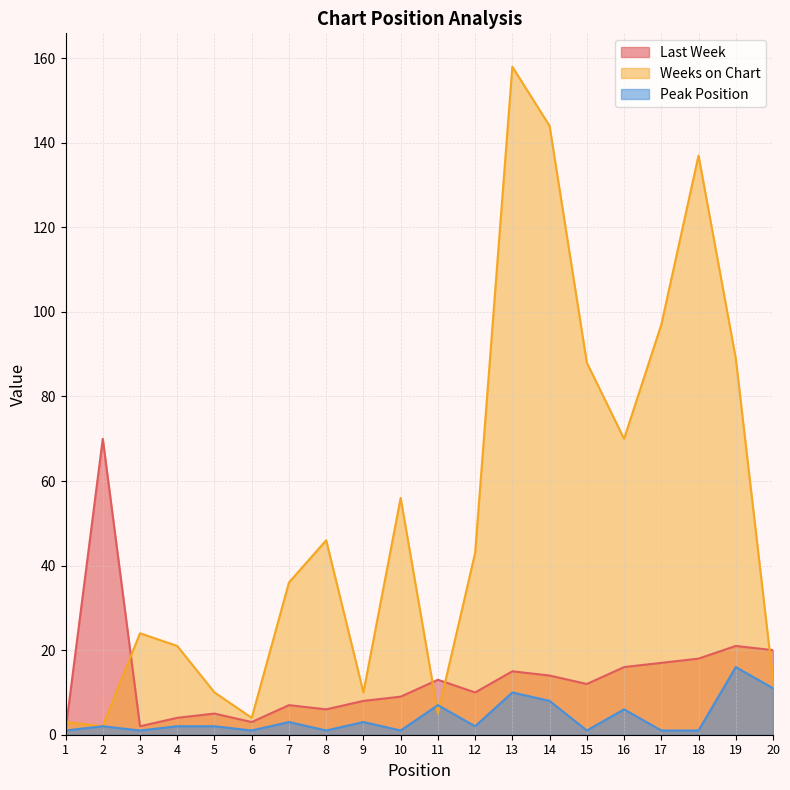

List the series in order of their overall mean, highest first.

Weeks on Chart, Last Week, Peak Position